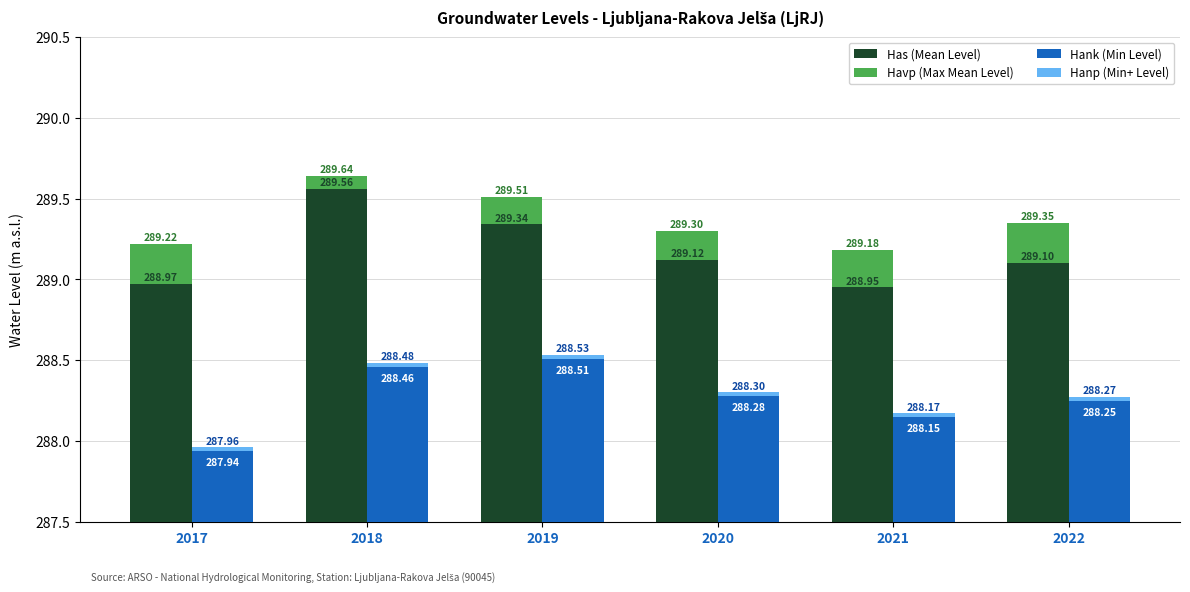

Between 2020 and 2017, which is larger?

2020